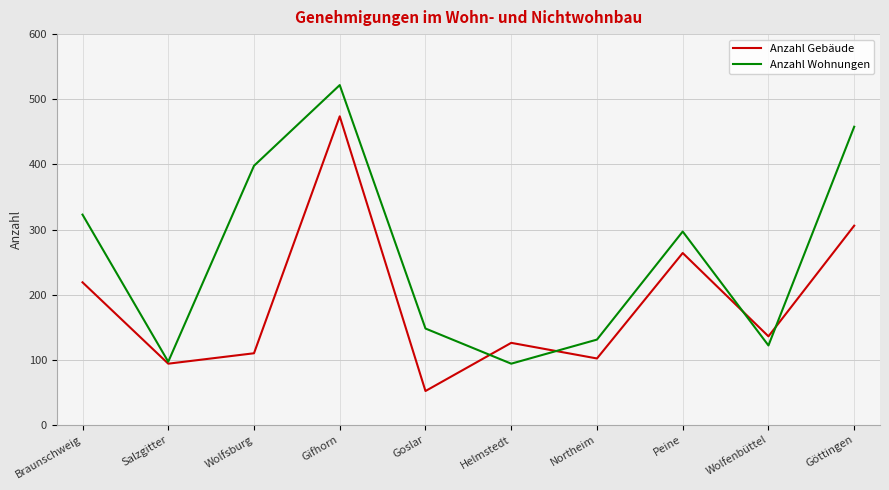

Is the value of Anzahl Gebäude at Gifhorn greater than the value of Anzahl Wohnungen at Salzgitter?

Yes